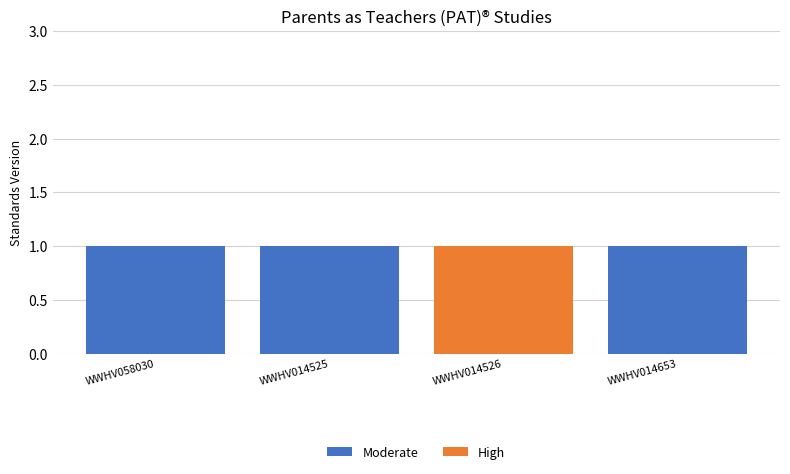

Is it true that Moderate equals 1 at WWHV014525?

True